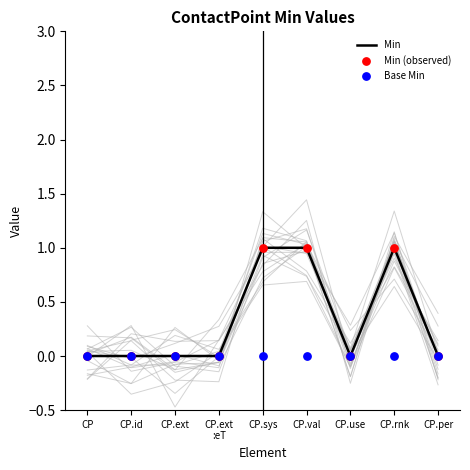

At which category is the sum across all series the highest?

CP.sys